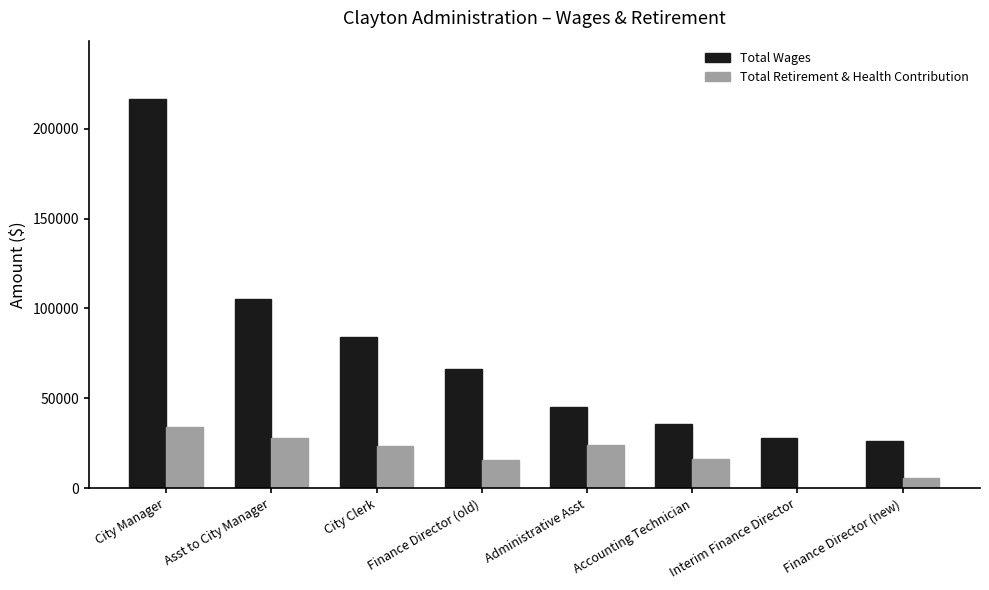

At which category is the sum across all series the highest?

City Manager